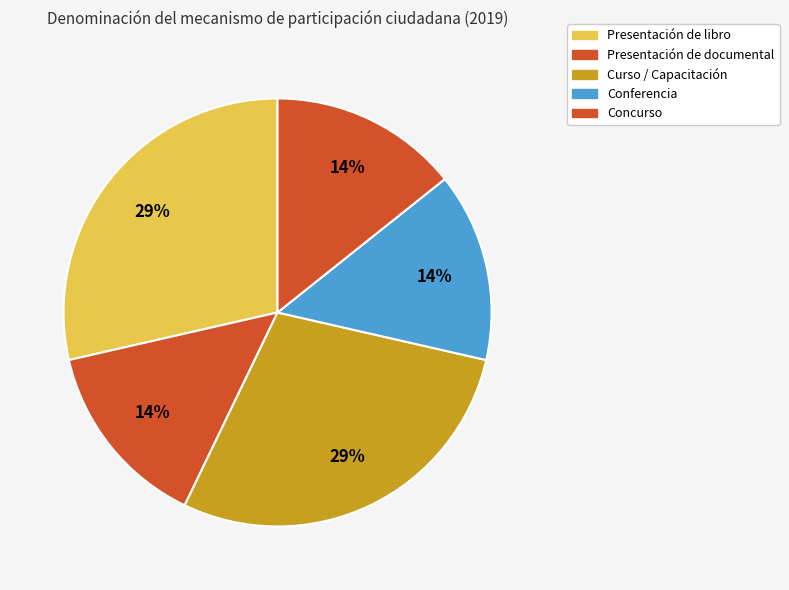

To the nearest percent, what is the difference between the largest and smallest slice percentages?

14%